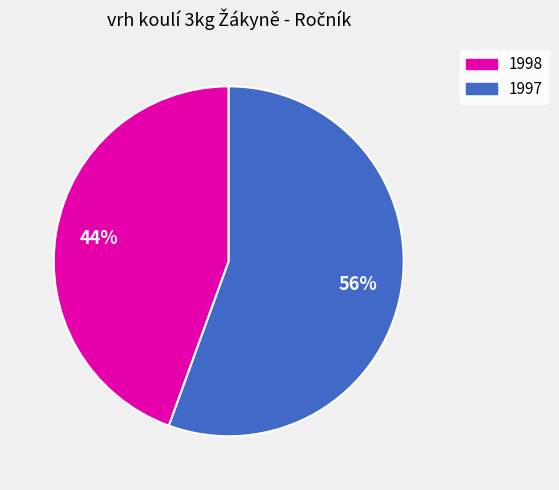

To the nearest percent, what portion does 1997 represent?

56%